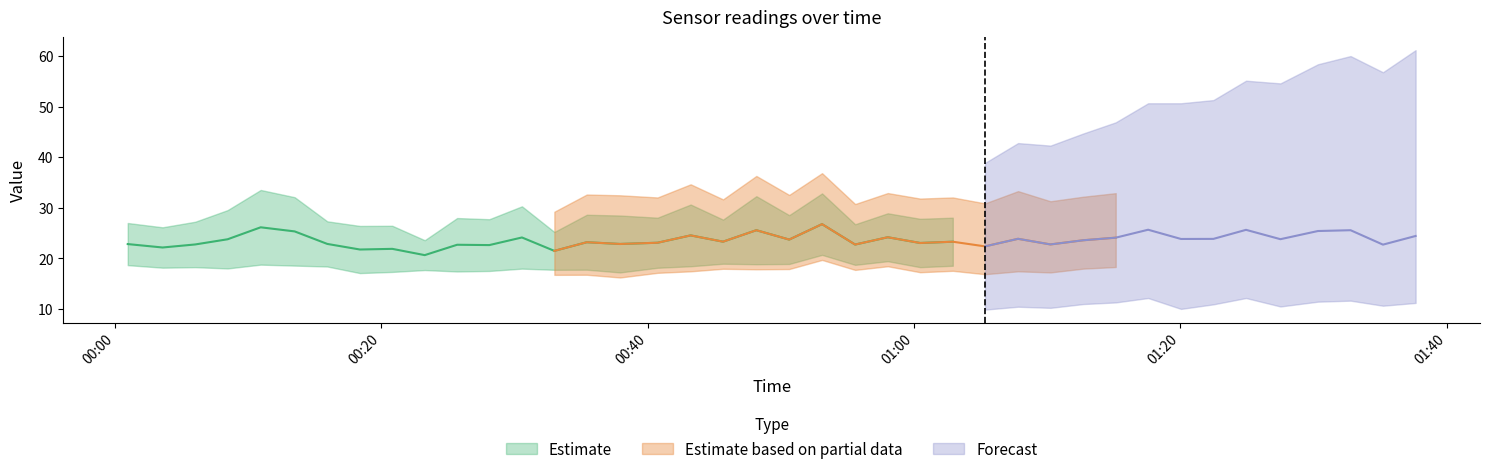

What is the spread (max minus min) of values at 16?

9.9